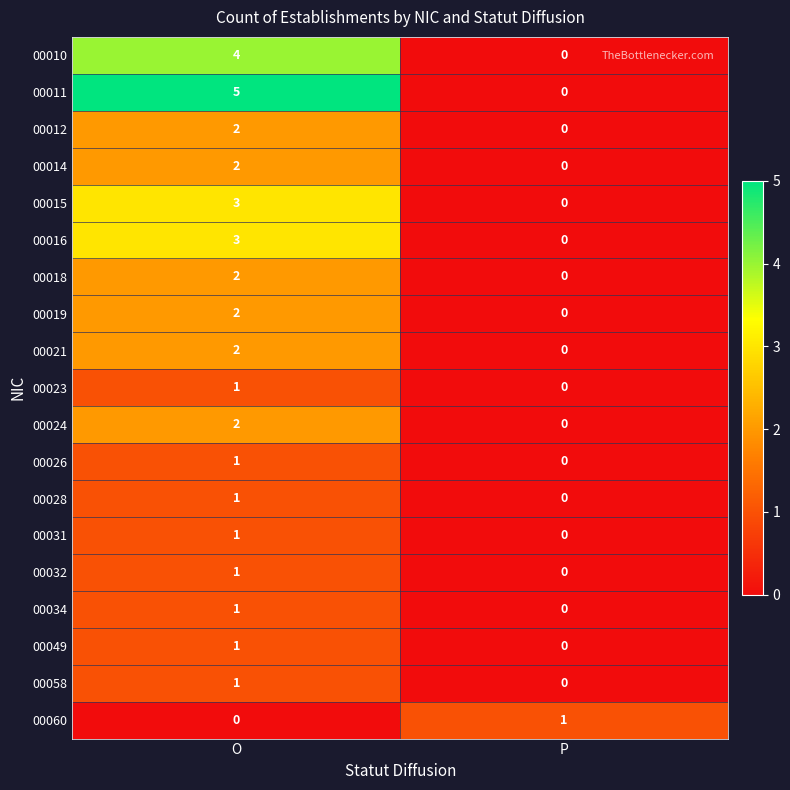

What is the total value across all series at O?

35